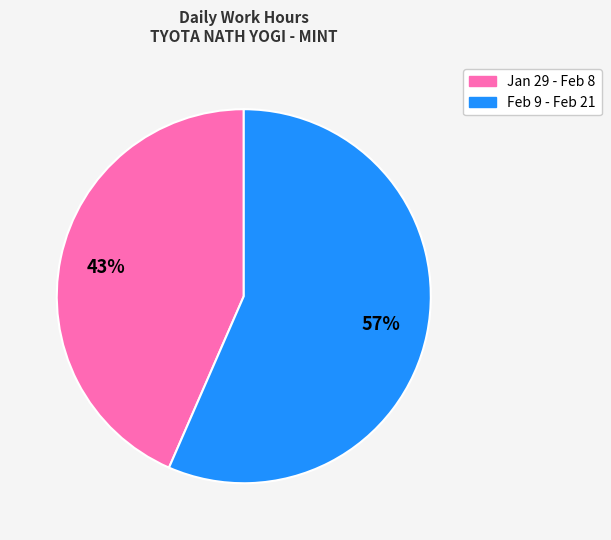

Is there a majority slice in this chart?

Yes